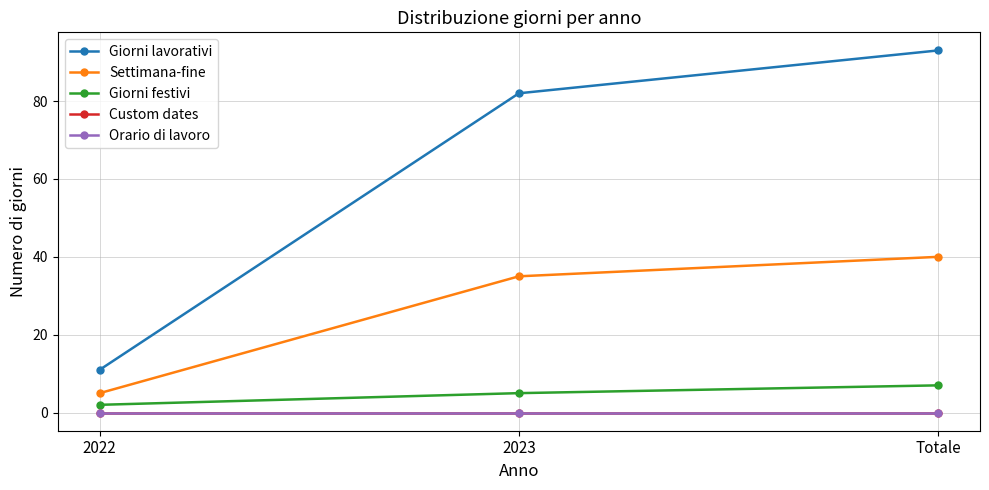

List the series in order of their peak value, highest first.

Giorni lavorativi, Settimana-fine, Giorni festivi, Custom dates, Orario di lavoro